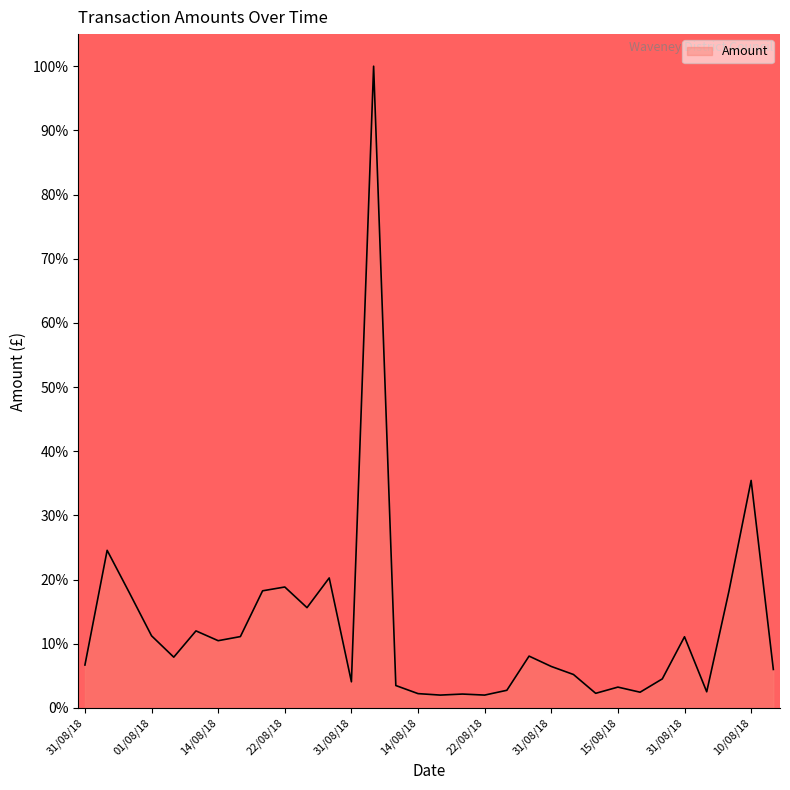

What is the difference between the second highest and second lowest values?

33.4